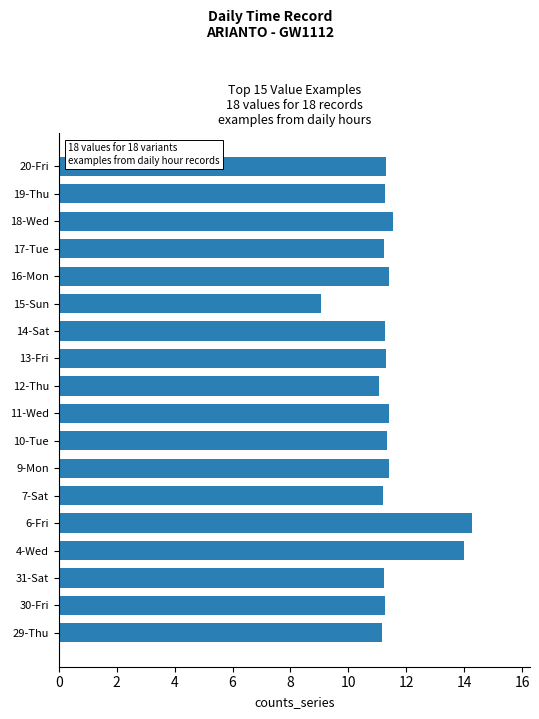

What is the ratio of the value at 9-Mon to the value at 10-Tue?

1.0